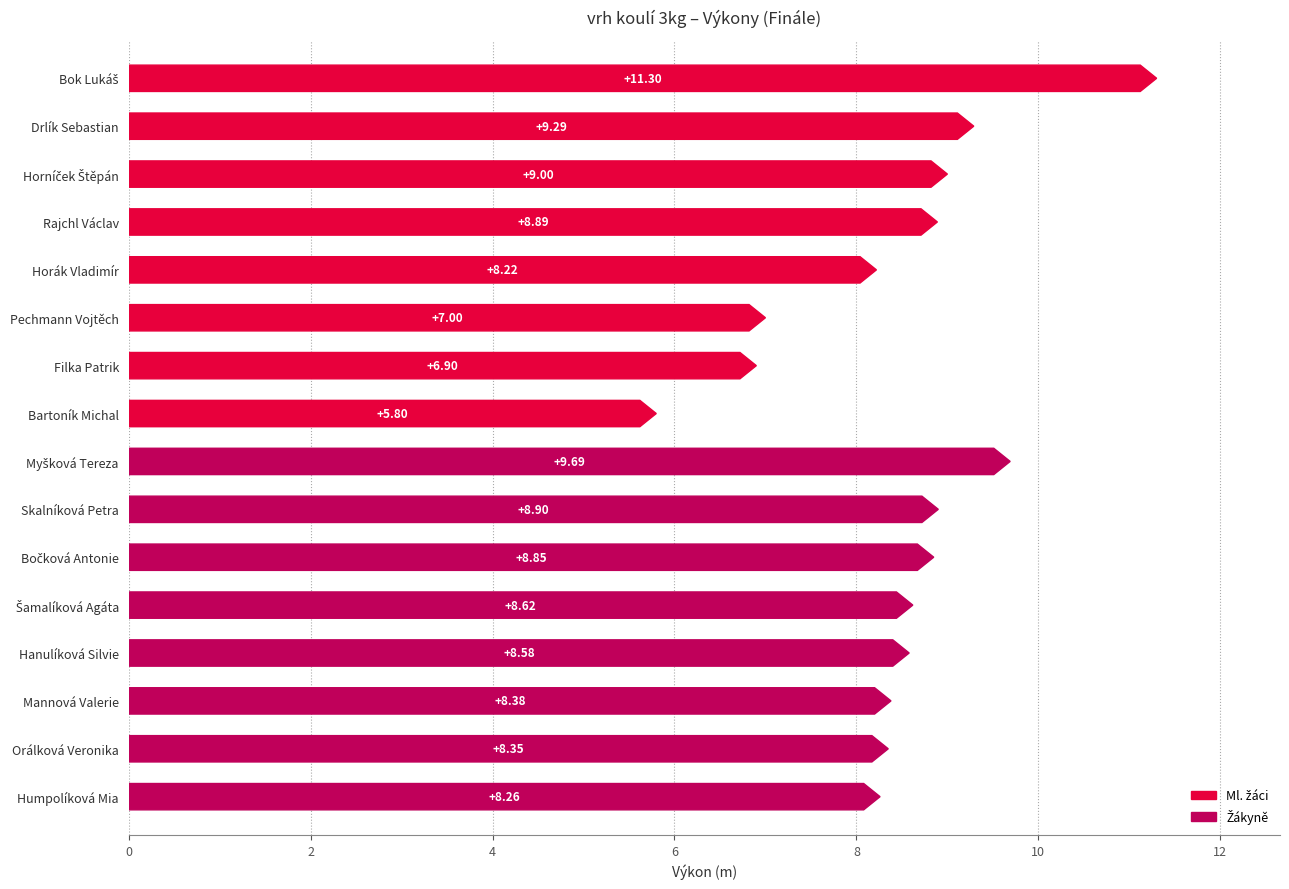

What is the average value?

8.5